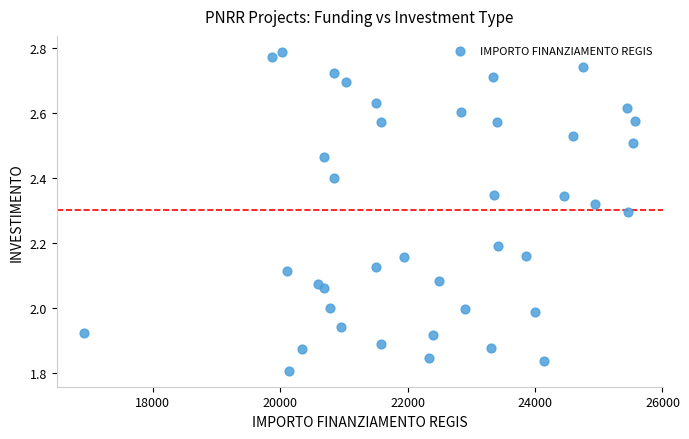

What is the range of X values (max minus min)?

8647.4